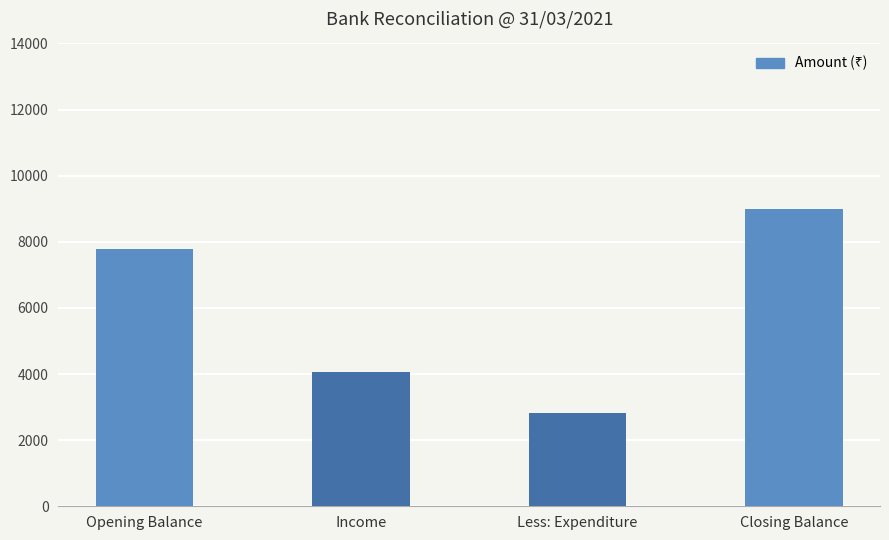

Is it true that the value at Opening Balance is 11678.9?

False